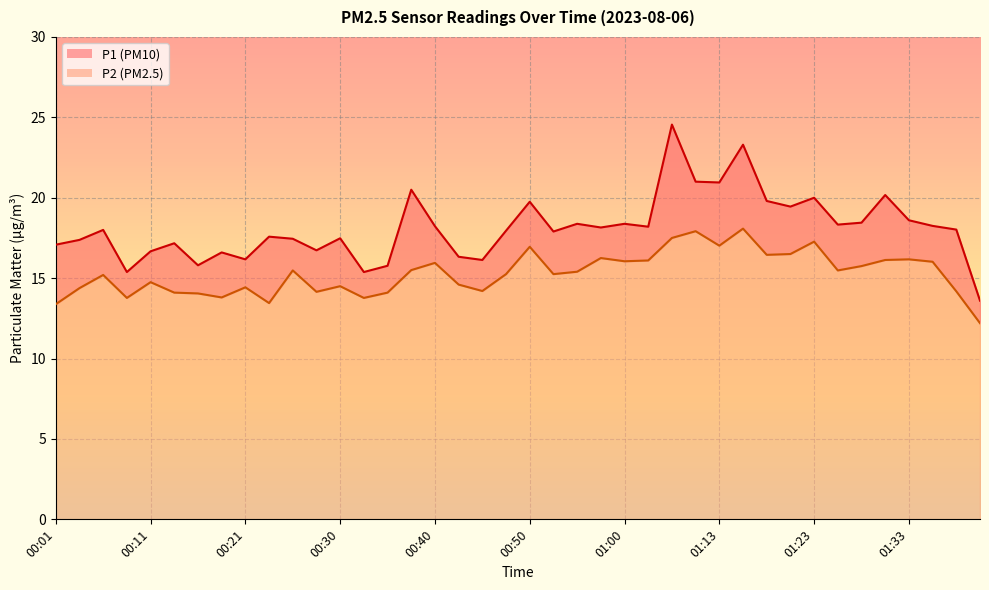

At which category is the sum across all series the highest?

01:05